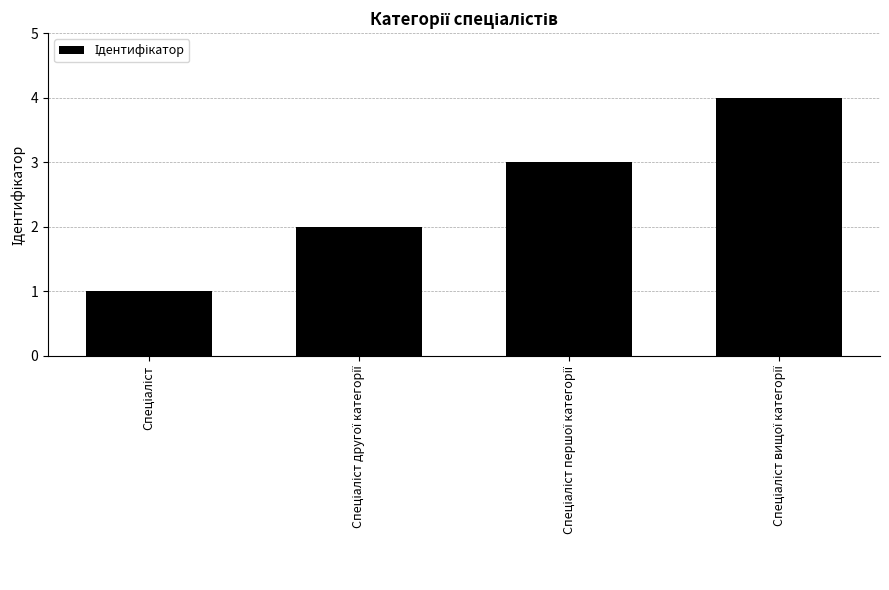

What is the sum of all values?

10